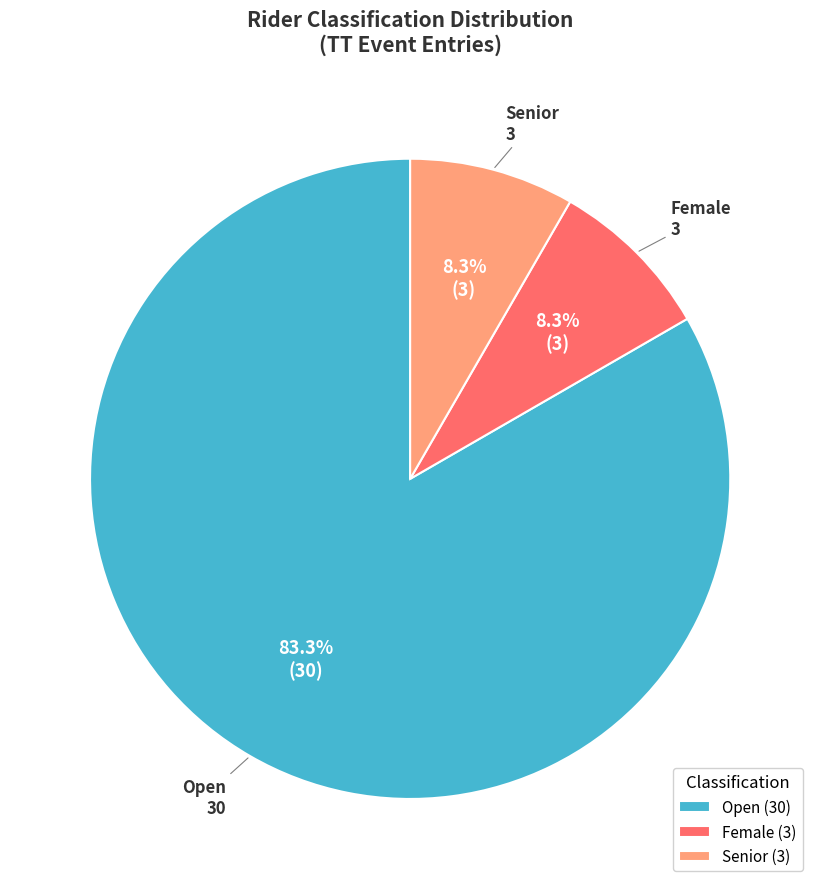

Approximately how many times larger is the value at Open compared to Female?

10.0